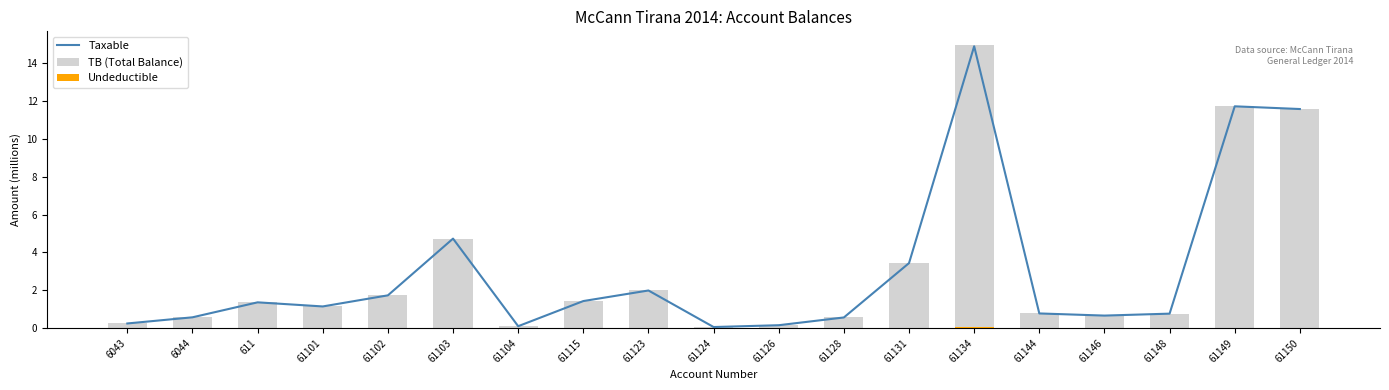

What is the sum of all Taxable values?

58.0